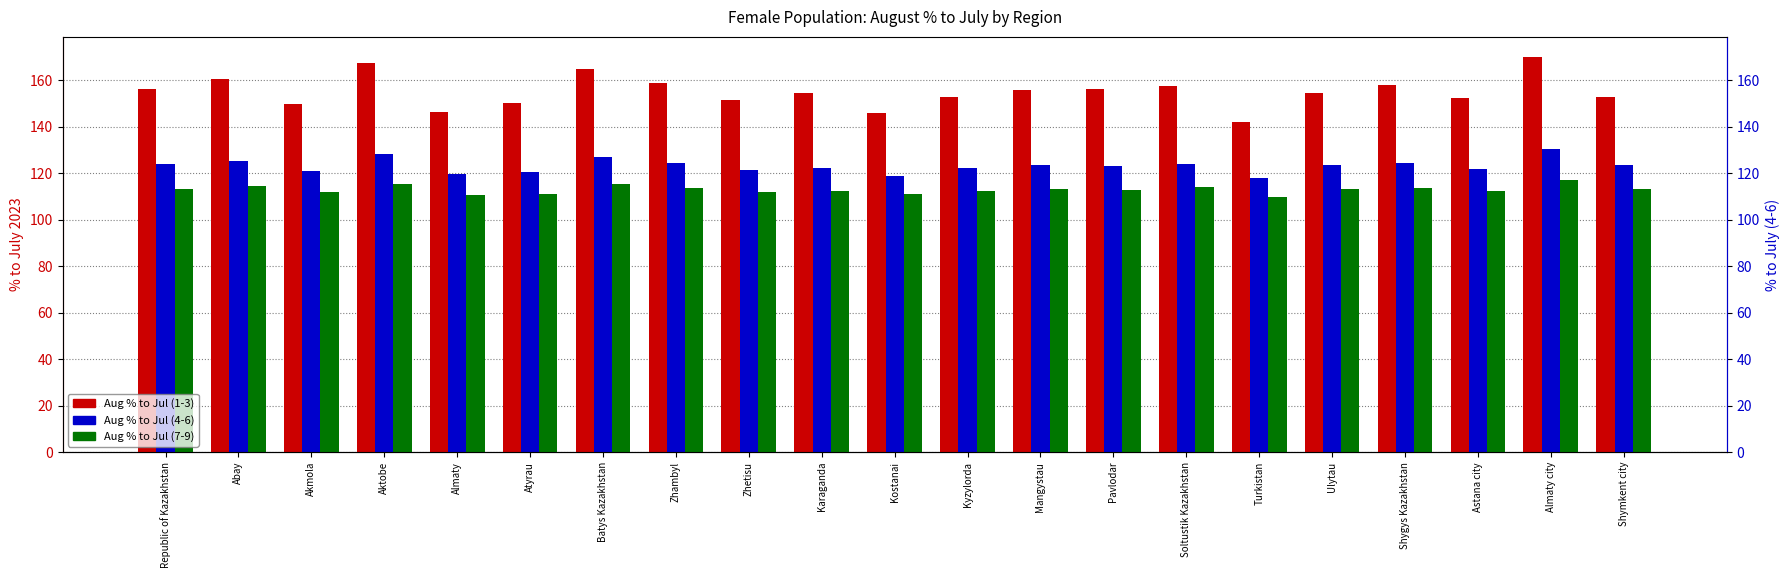

How many groups of bars are there?

21